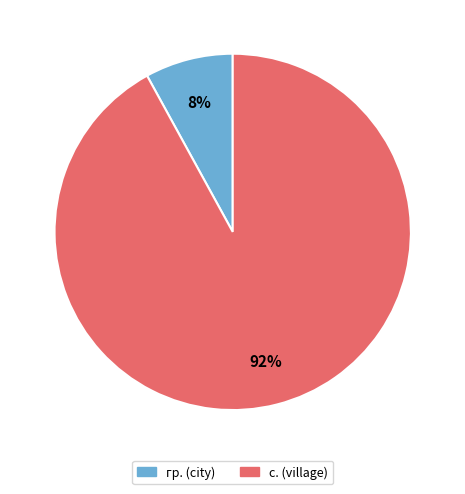

To the nearest percent, what is the average slice percentage?

50%